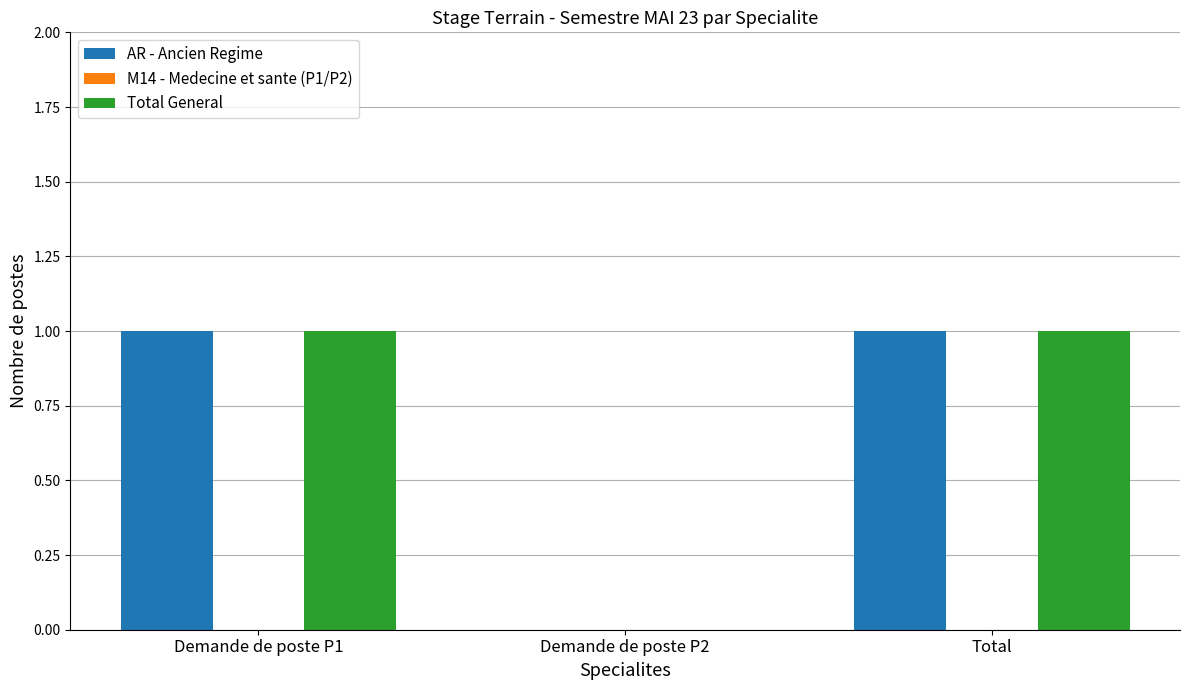

Are the bars horizontal?

No